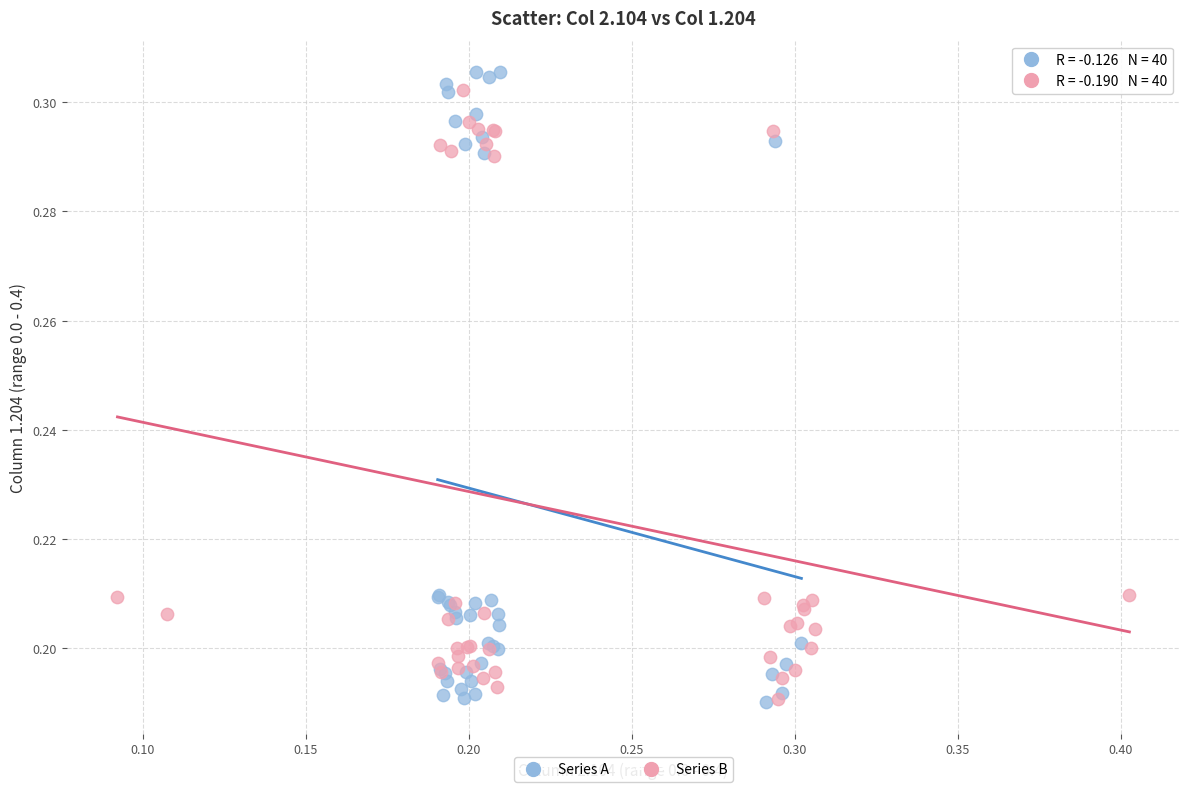

Which series has the largest Y range (max minus min)?

Series A